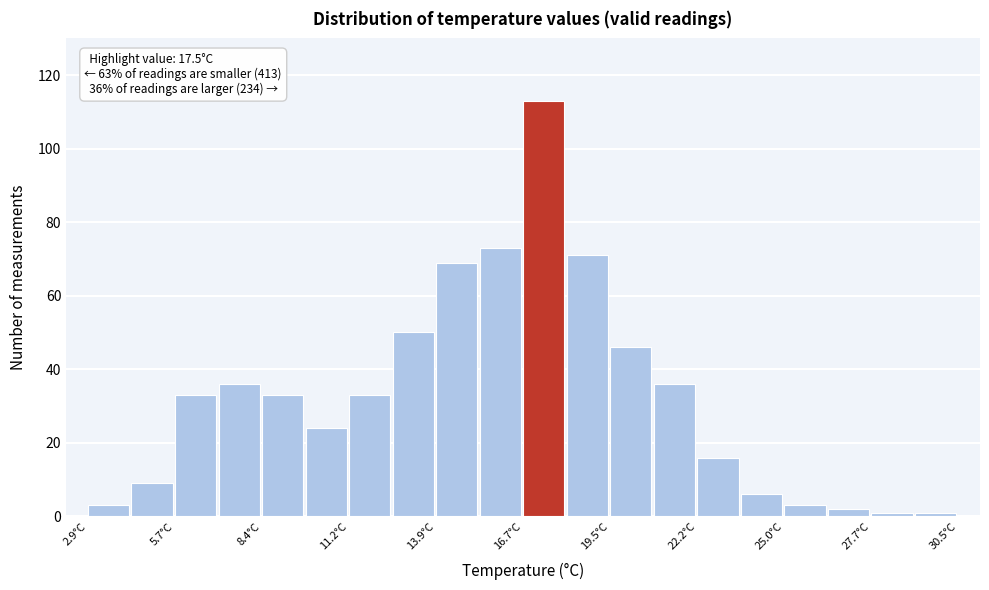

Read against the x-axis, roughly where is the centre of the tallest bar?

17.5